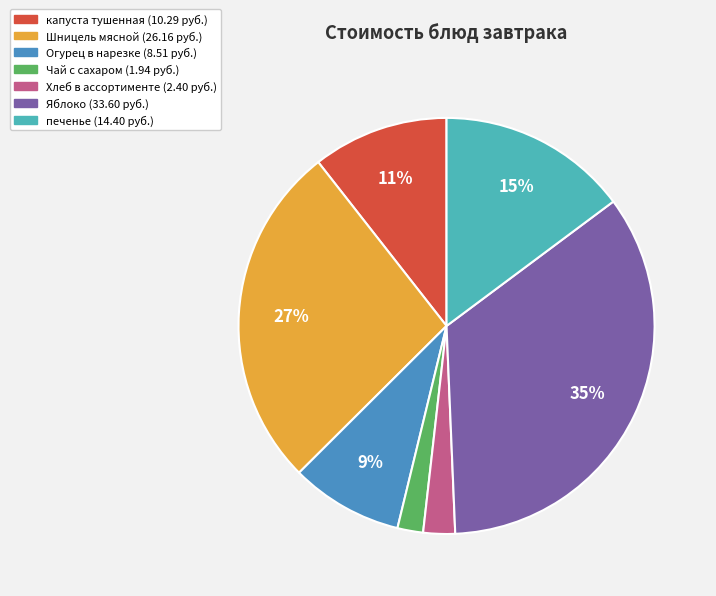

Does Хлеб в ассортименте account for over 50% of the chart?

No